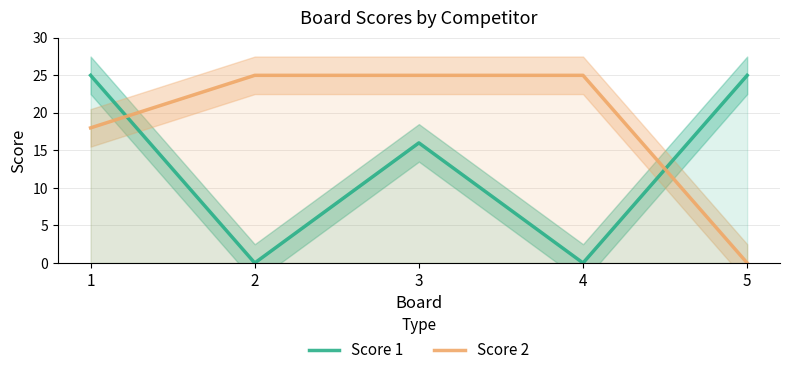

Where is Score 1 nearest to the value 12?

3